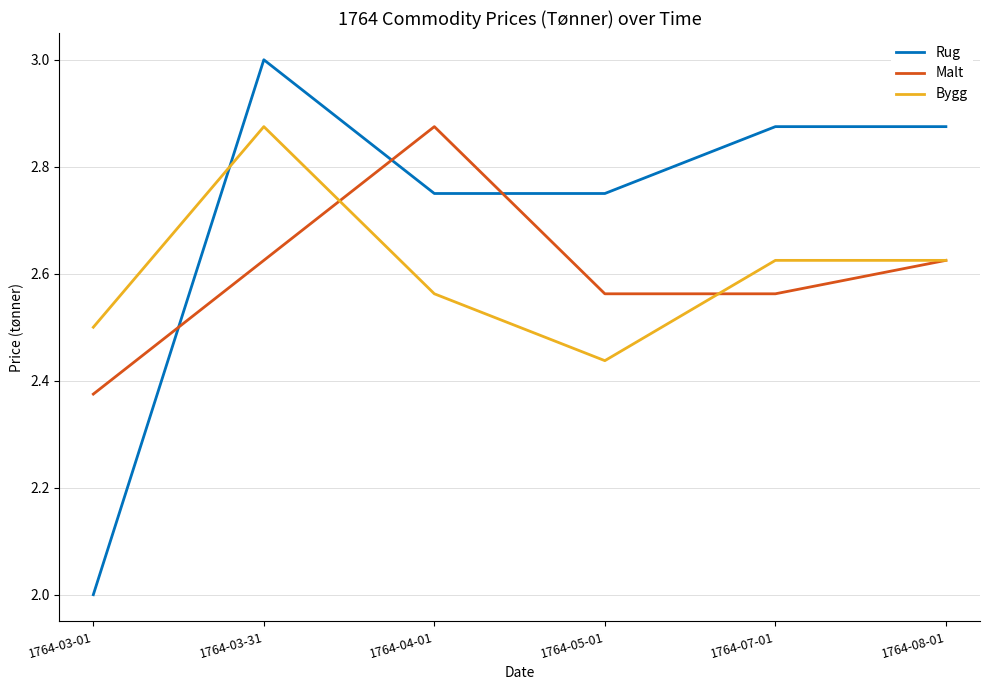

Is this an area chart (filled region under the line)?

No